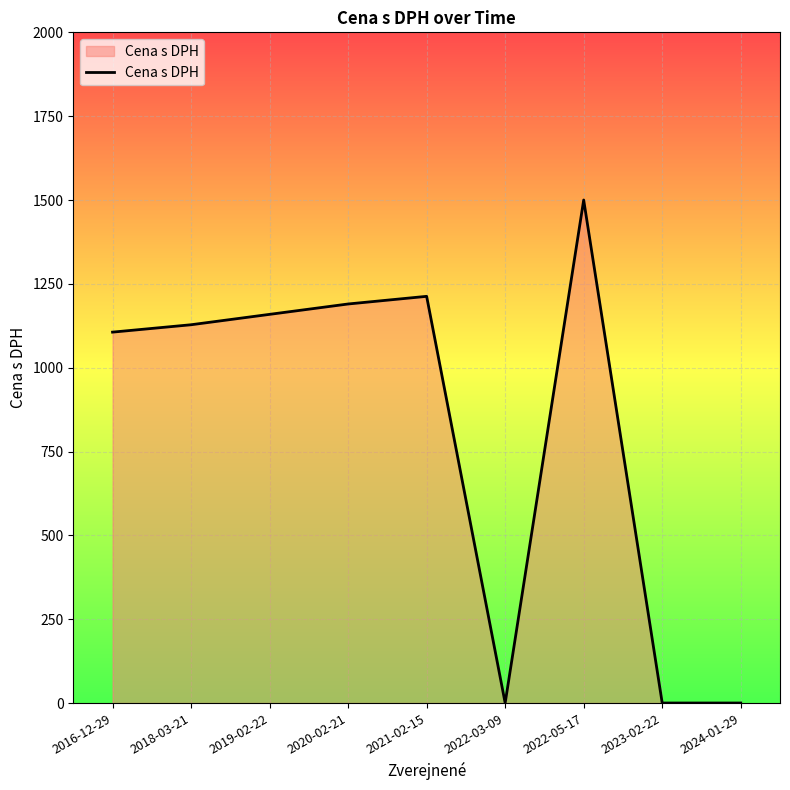

The value at 2024-01-29 is 0.0. True or false?

True